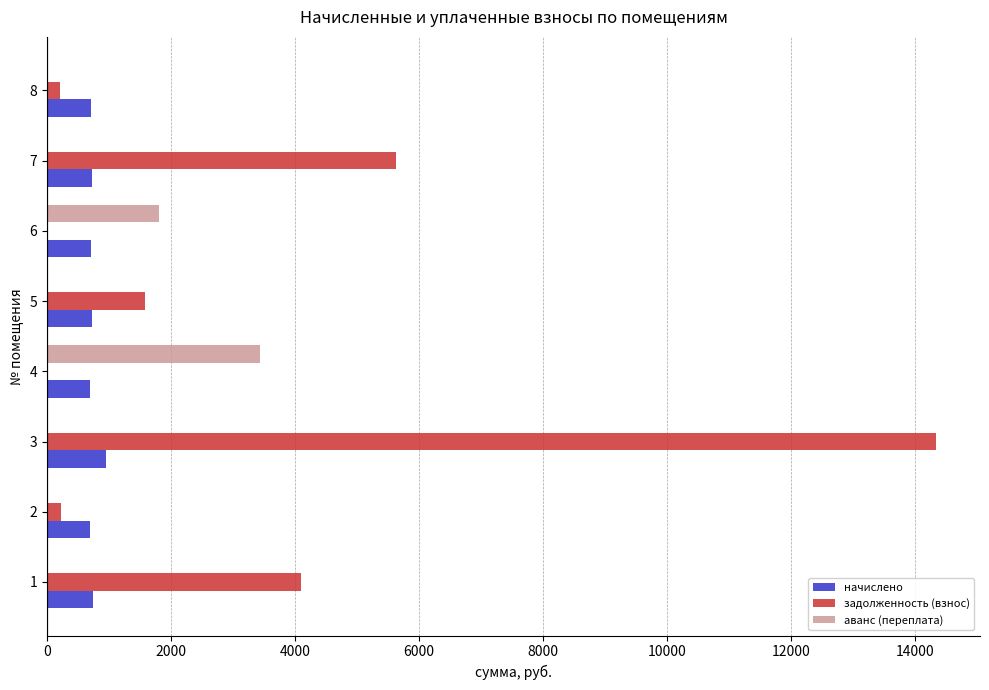

Between 3 and 5, which series saw the biggest shift?

задолженность (взнос)